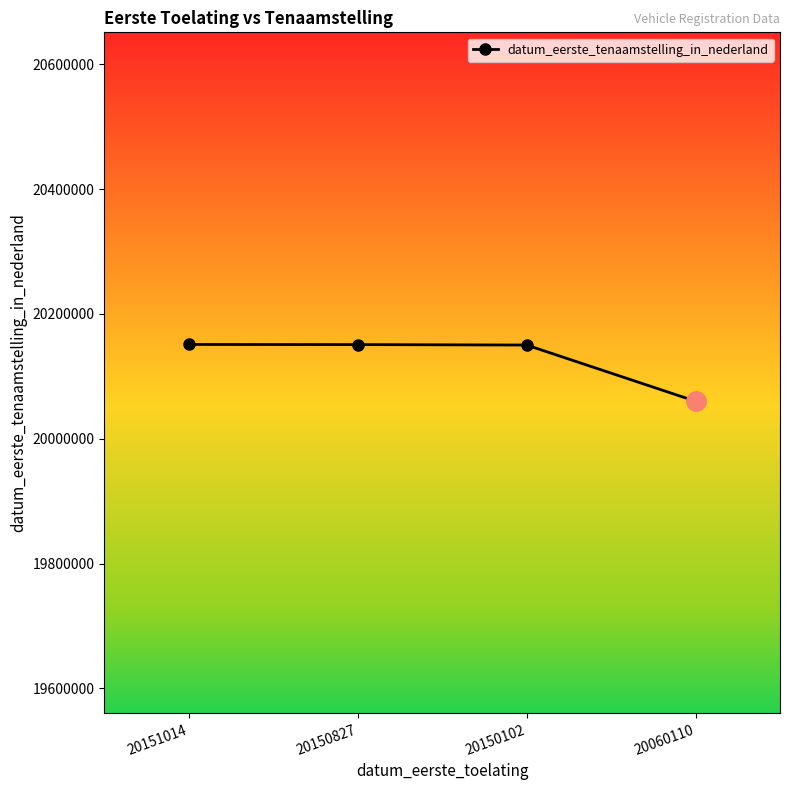

What is the ratio of the value at 20060110 to the value at 20150827?

1.0